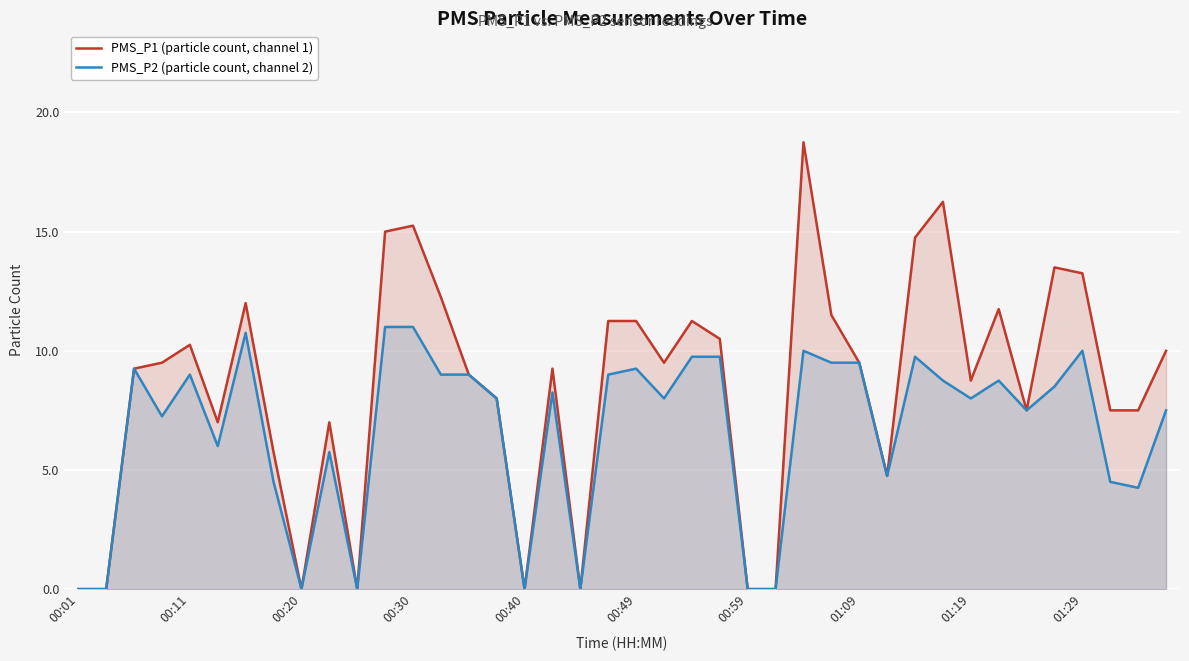

Rank the series by their maximum value, from highest to lowest.

PMS_P1 (particle count, channel 1), PMS_P2 (particle count, channel 2)